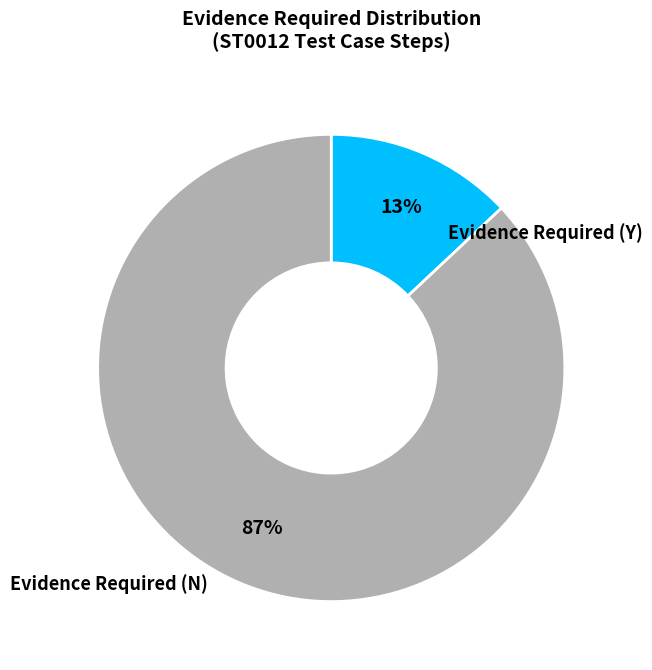

To the nearest percent, what is the difference between the largest and smallest slice percentages?

74%